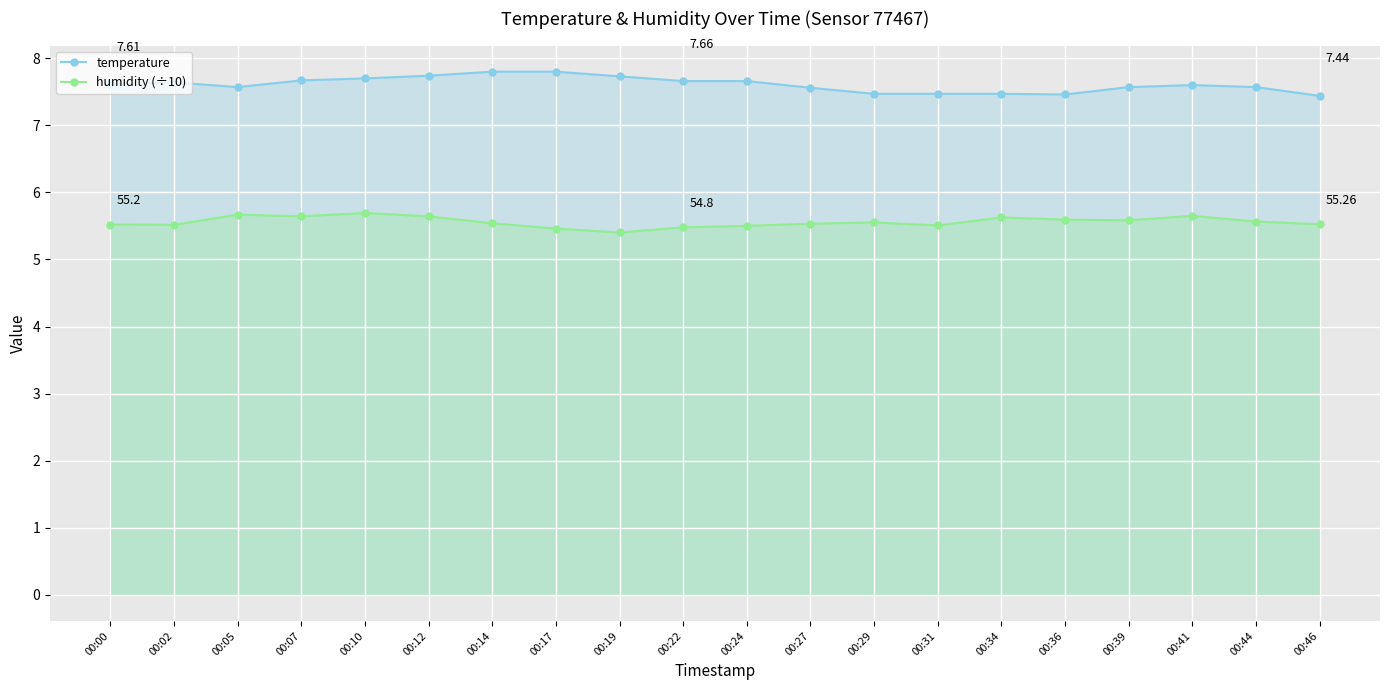

What is the difference between the humidity (÷10) values at 00:19 and 00:22?

0.1